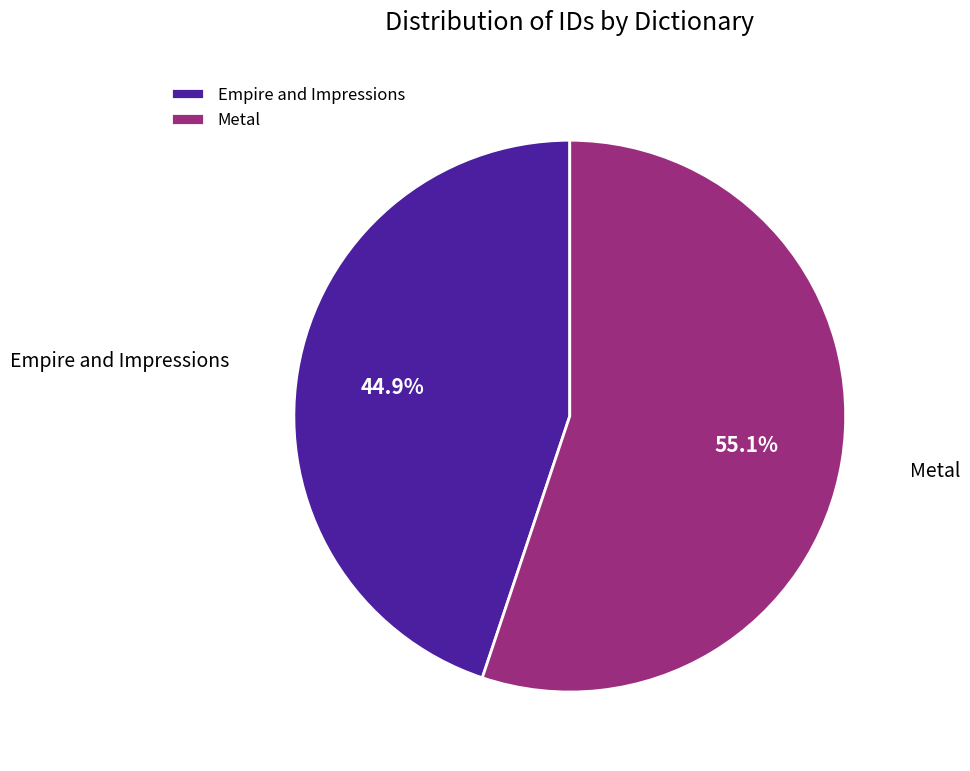

True or false: Empire and Impressions accounts for 45% of the total.

True